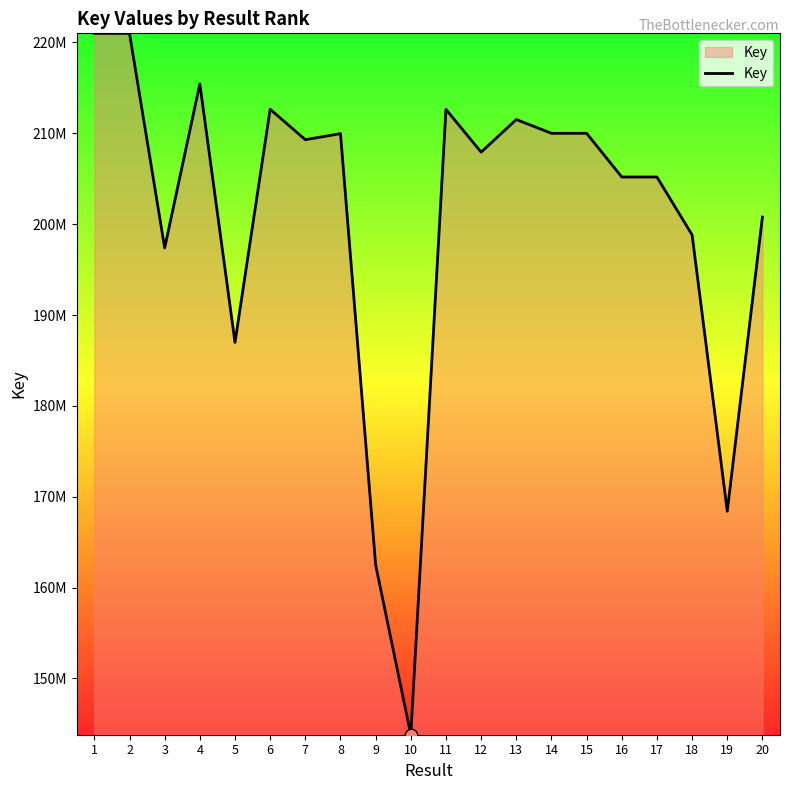

Is this an area chart (filled region under the line)?

Yes